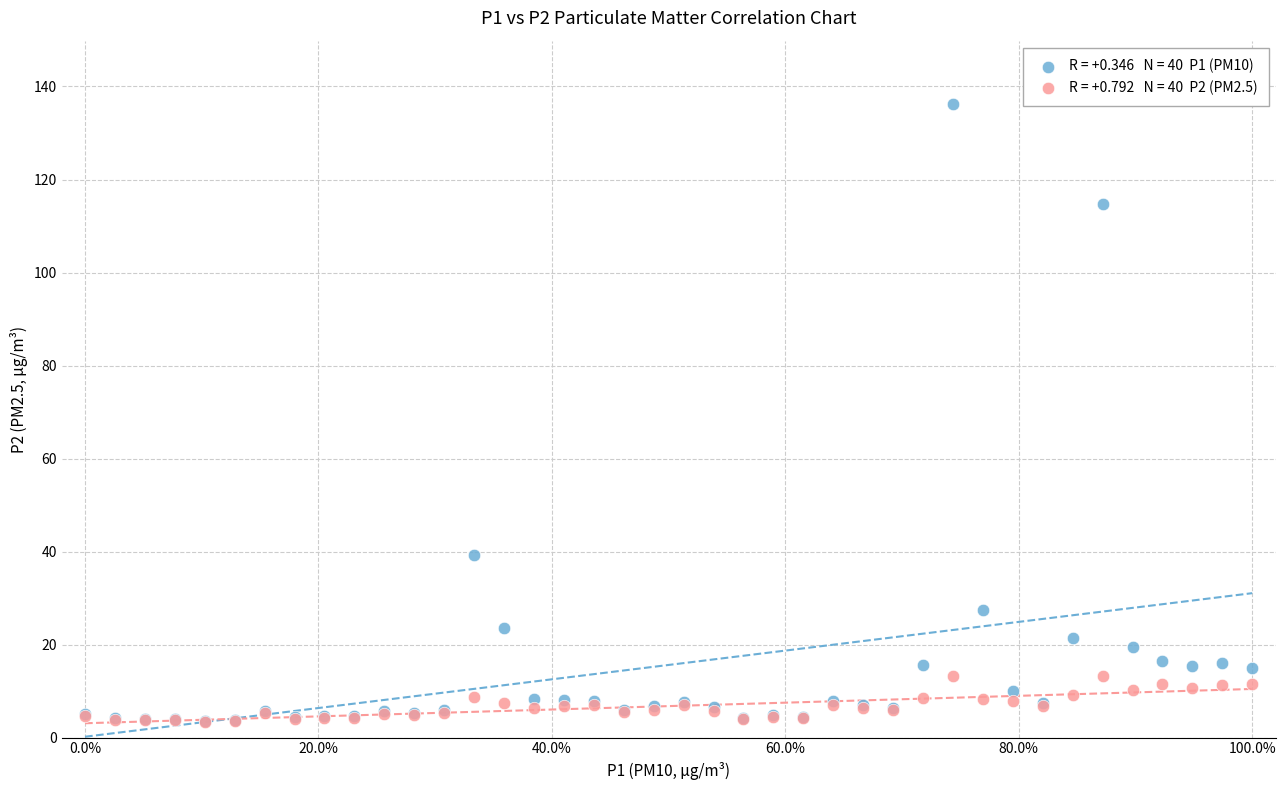

Across all series, what Y value is closest to 69?

39.2